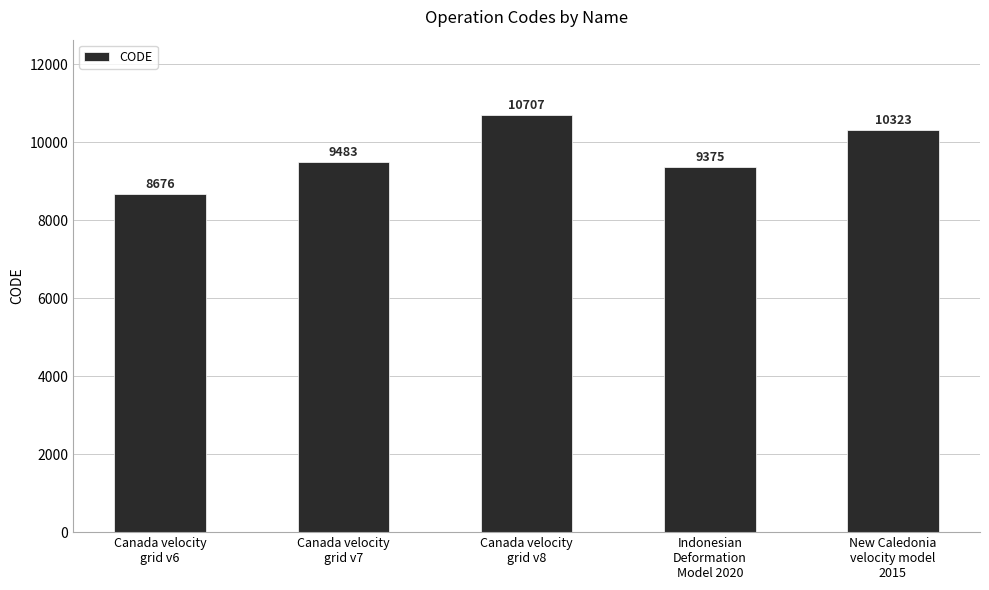

Approximately how many times larger is the value at Canada velocity
grid v8 compared to Canada velocity
grid v7?

1.1